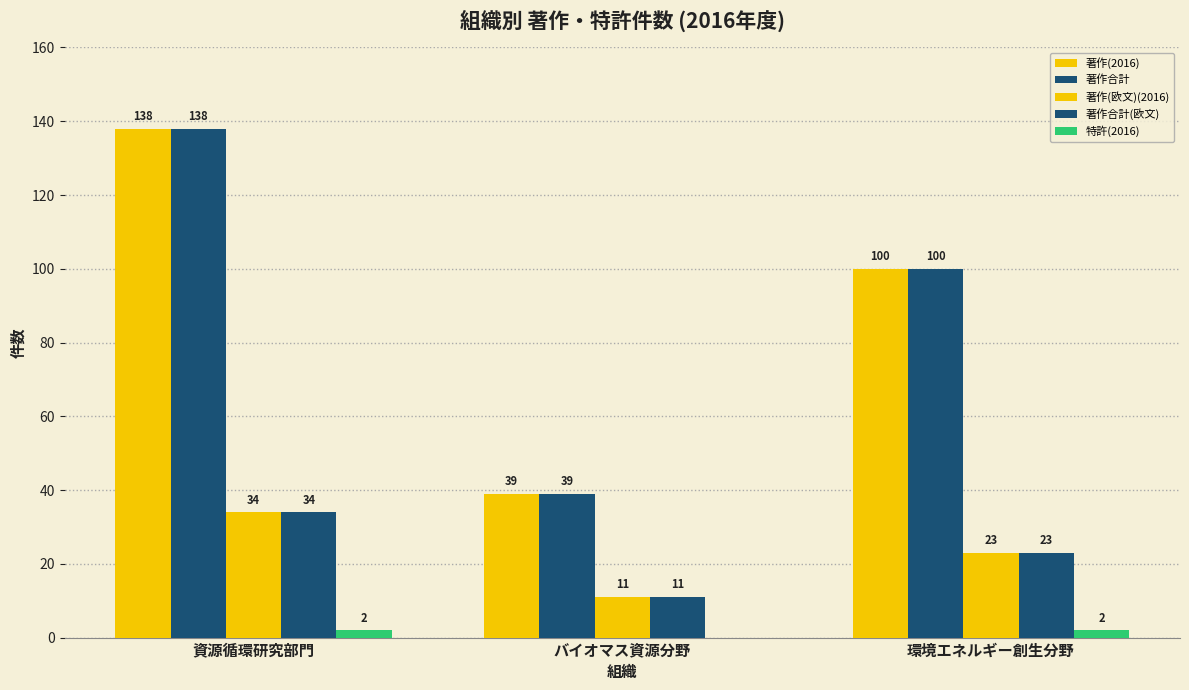

The 著作合計(欧文) series shows 34 at 資源循環研究部門. True or false?

True